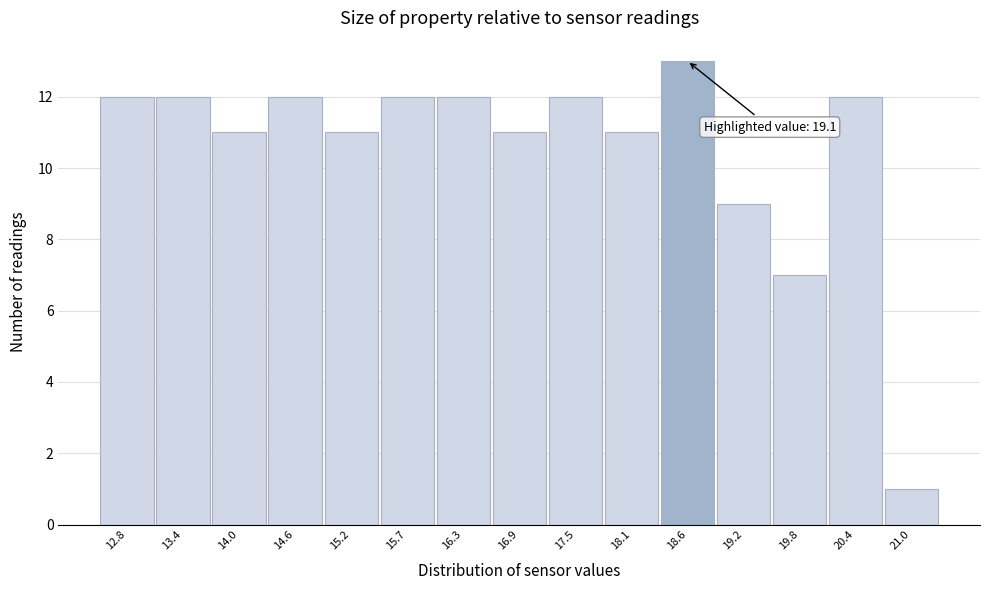

Reading left to right, list all the values displayed in this chart.

12.8=12	13.4=12	14.0=11	14.6=12	15.2=11	15.7=12	16.3=12	16.9=11	17.5=12	18.1=11	18.6=13	19.2=9	19.8=7	20.4=12	21.0=1